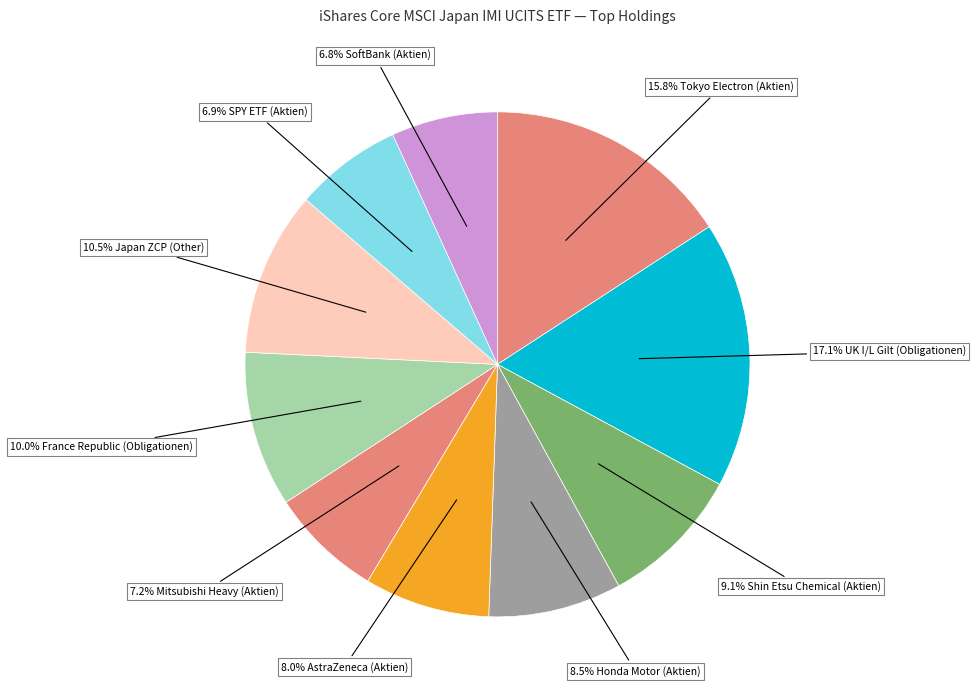

Count the number of slices in the pie.

10